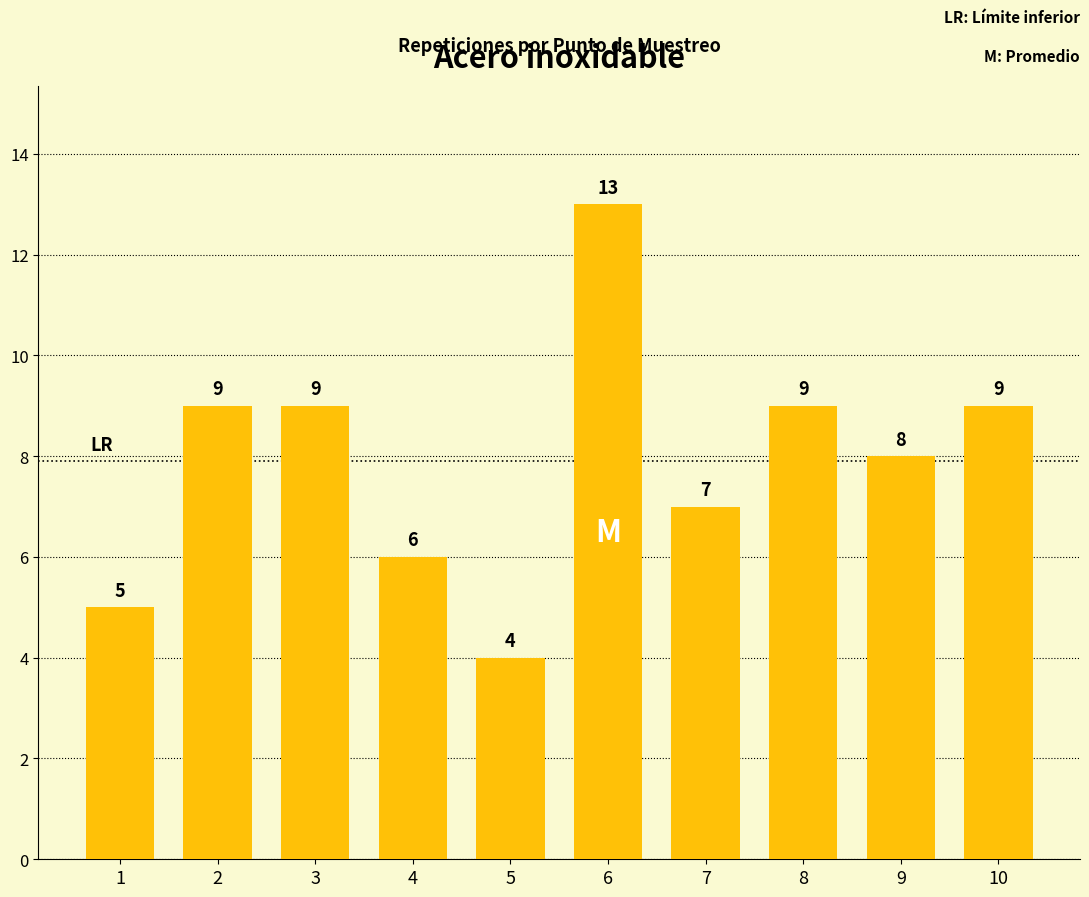

The chart shows a value of 7 at 7. True or false?

True